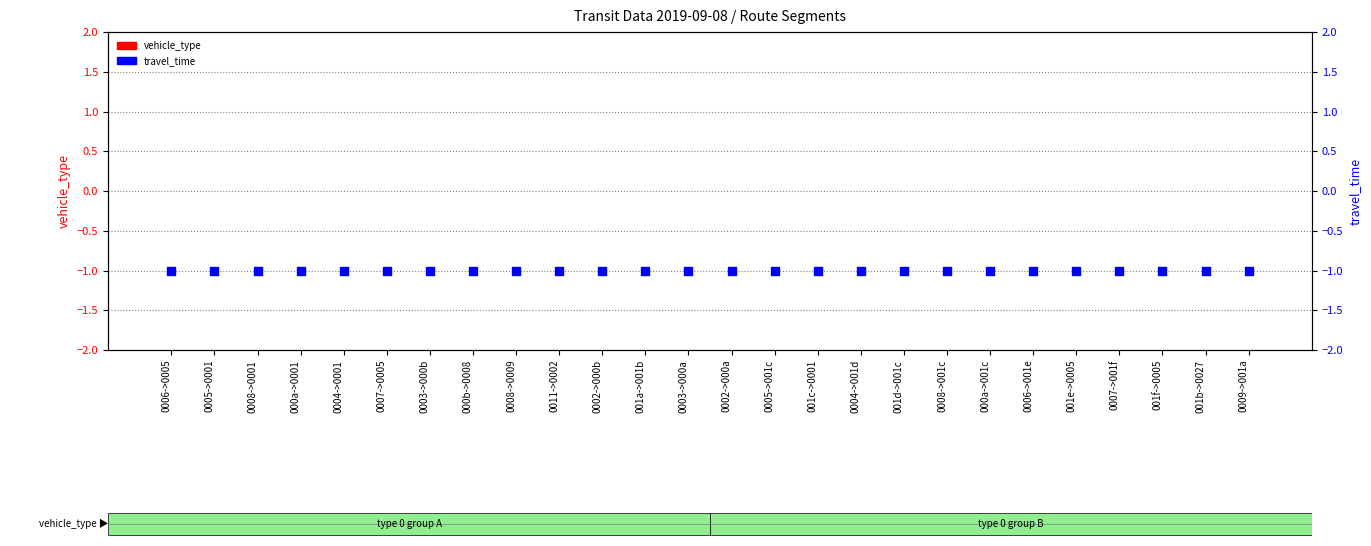

At which category is the sum across all series the highest?

0006->0005